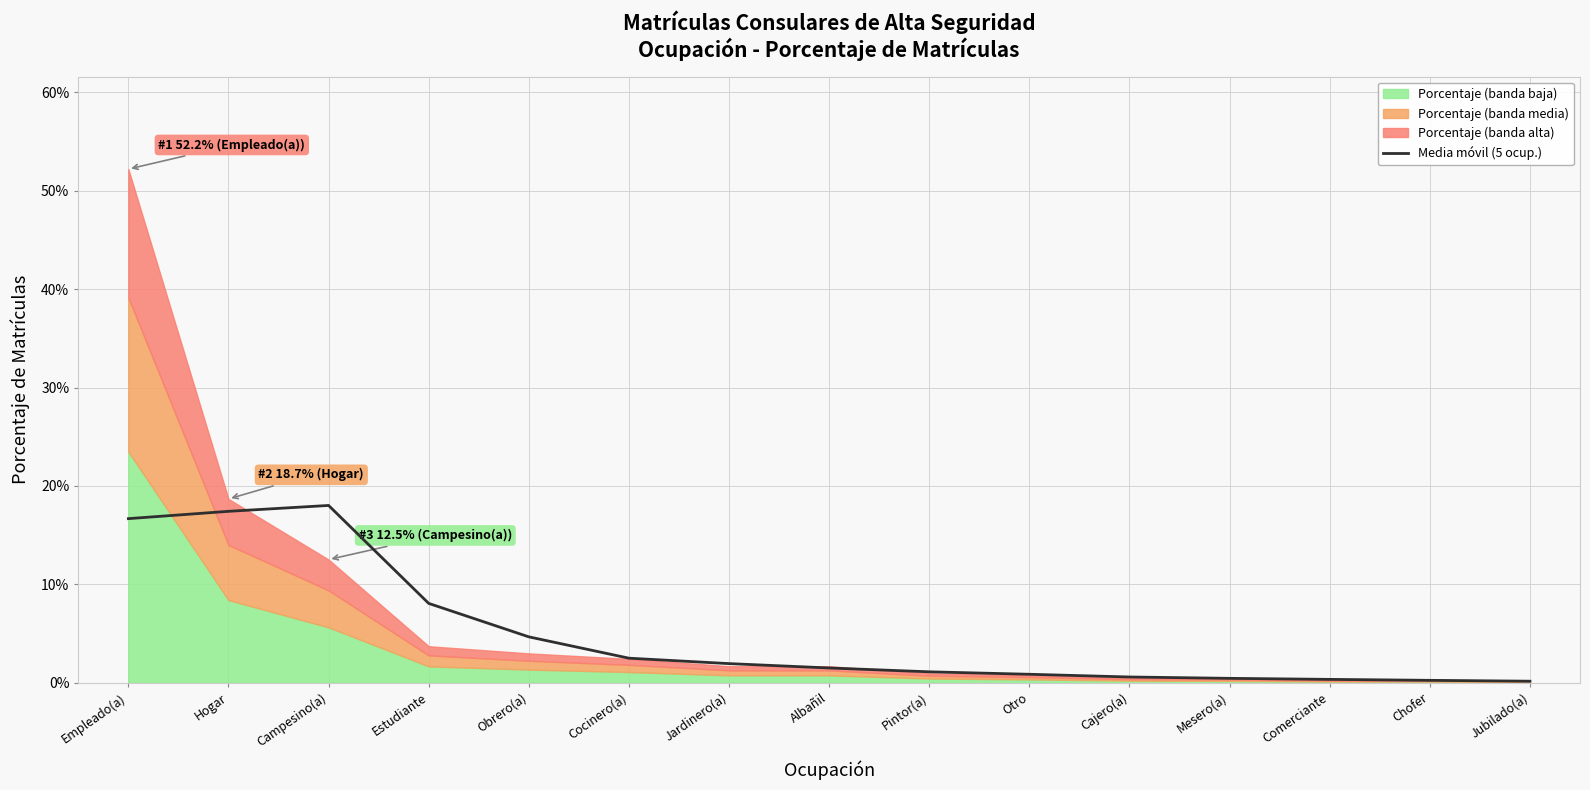

Is it true that the value at Otro is 0.0?

False